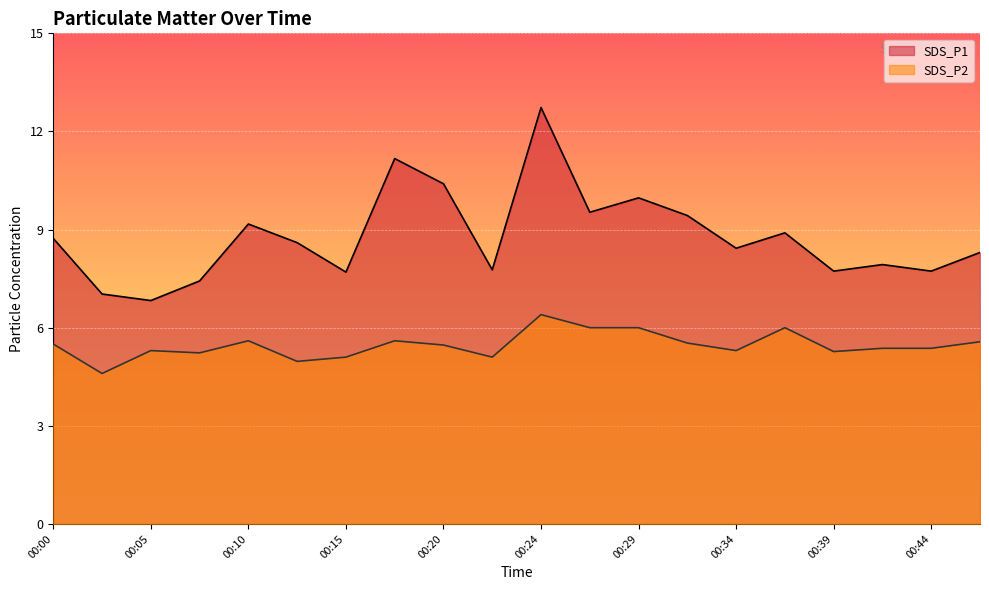

Where does the SDS_P2 series first go above 5?

00:00